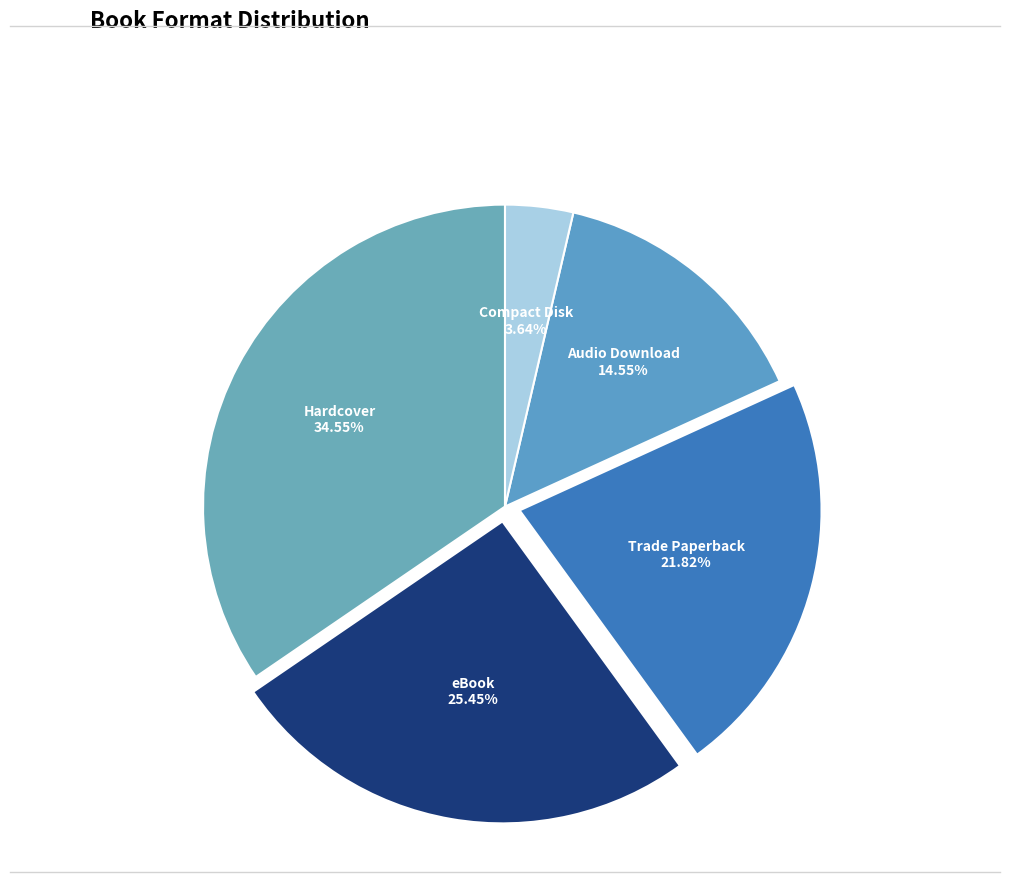

Count the number of slices in the pie.

5